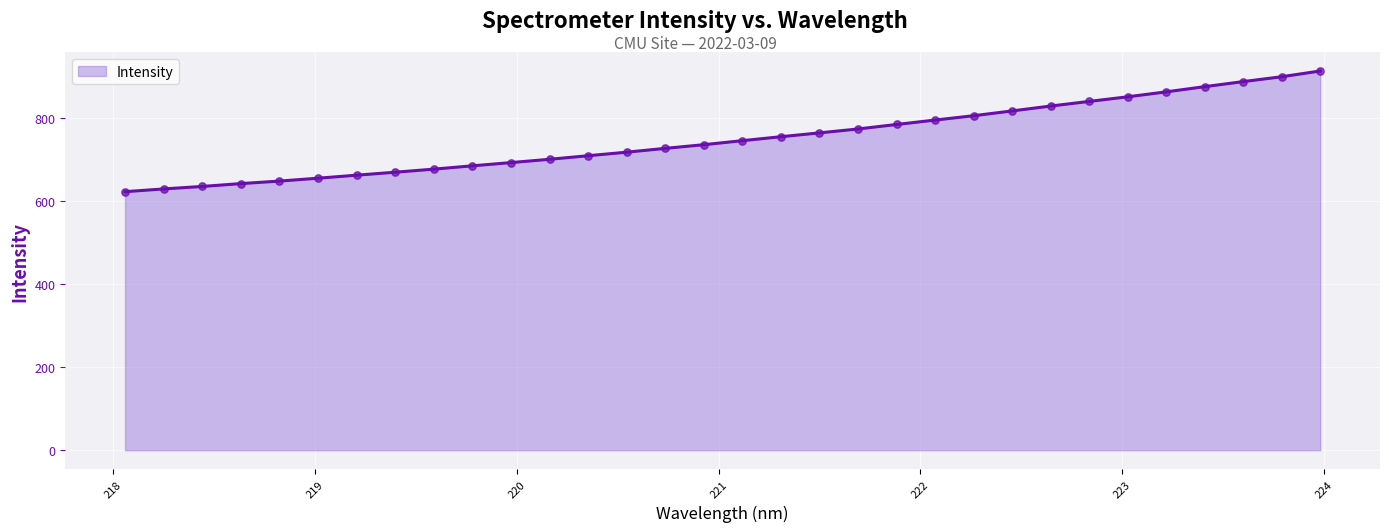

What is the smallest value displayed?

621.8